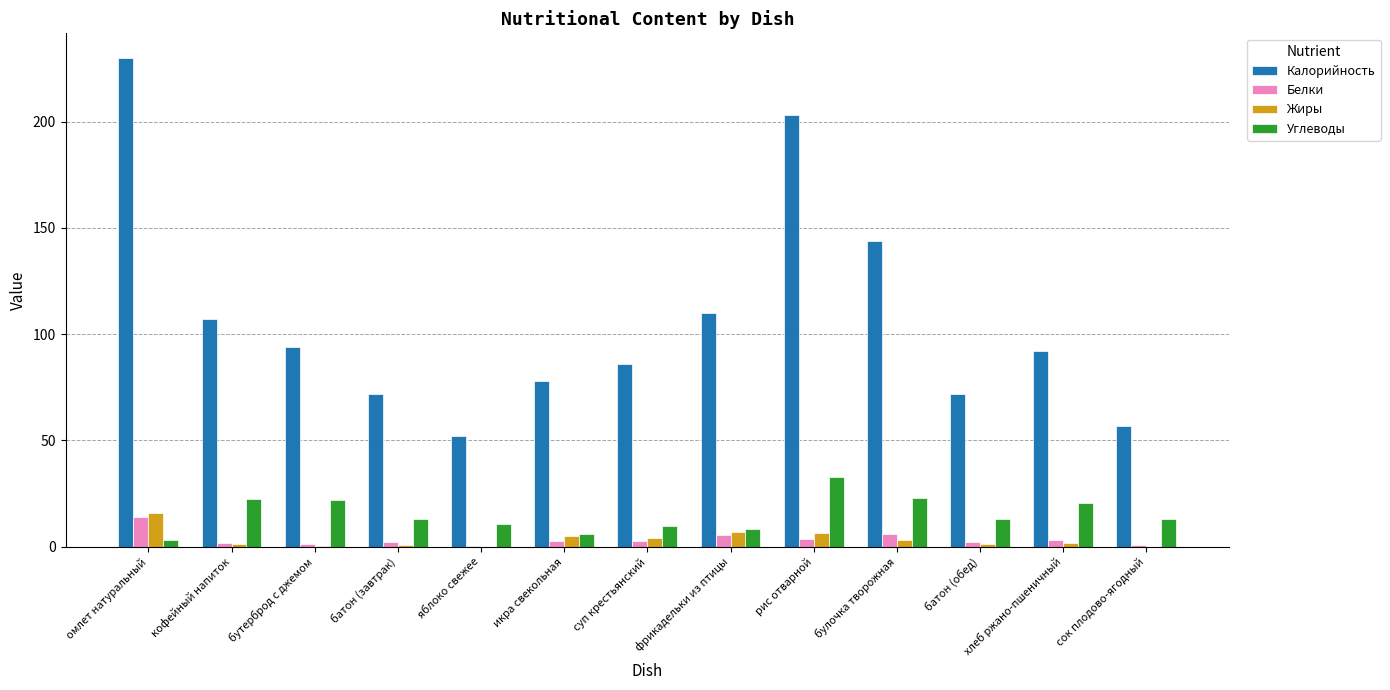

What is the spread (max minus min) of values at суп крестьянский?

83.4